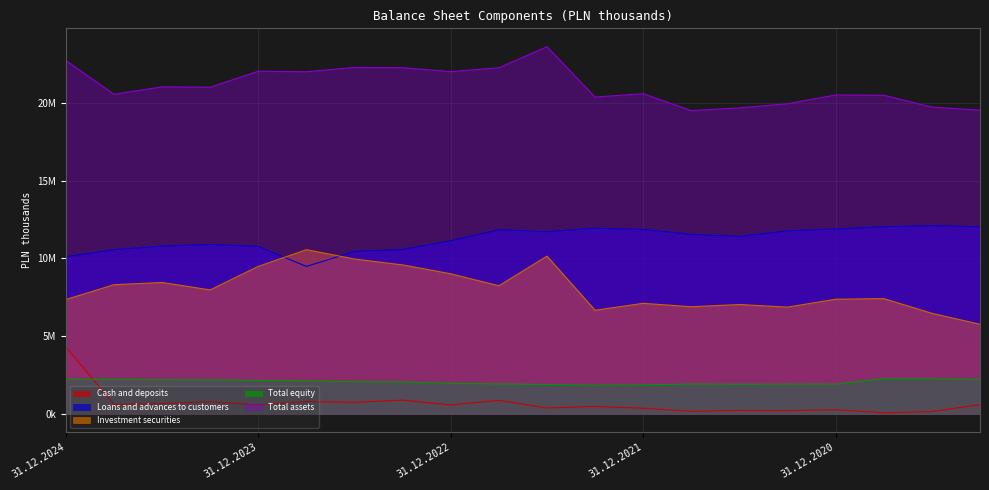

What is the difference between the maximum and second lowest values in the Loans and advances to customers series?

2000961